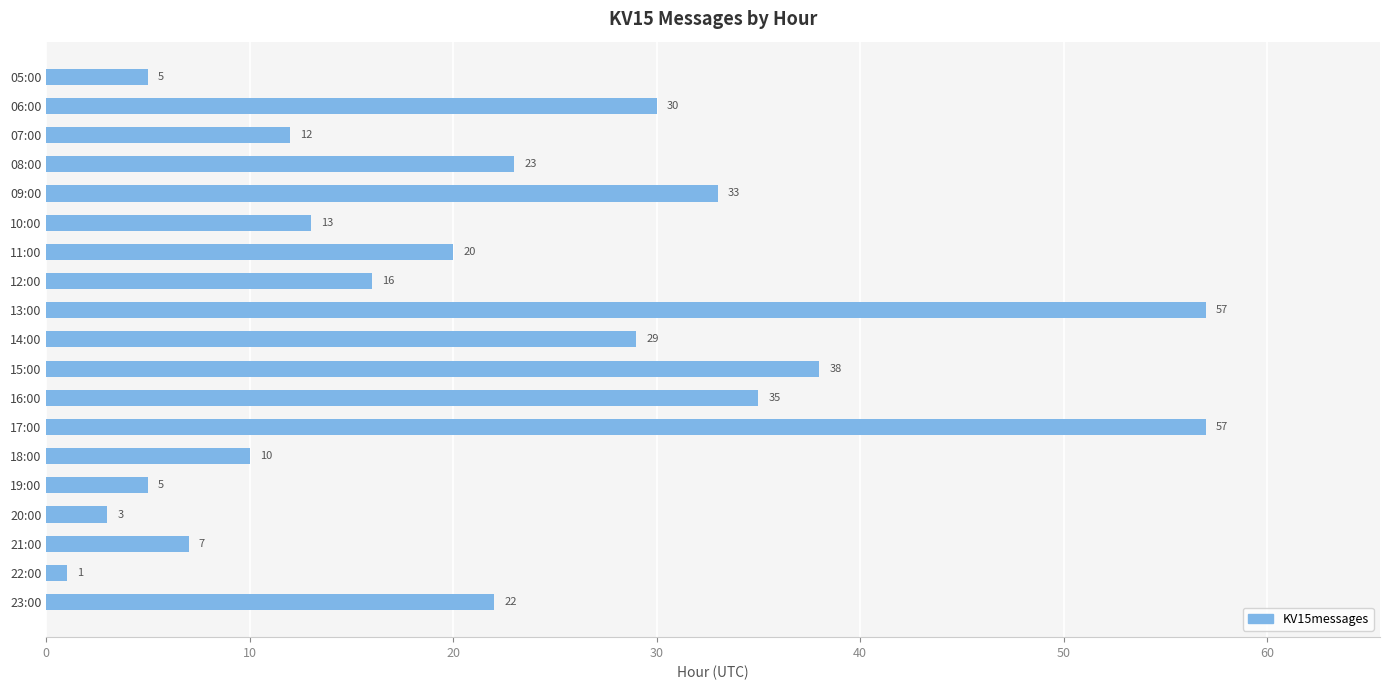

How many values are below 20?

9